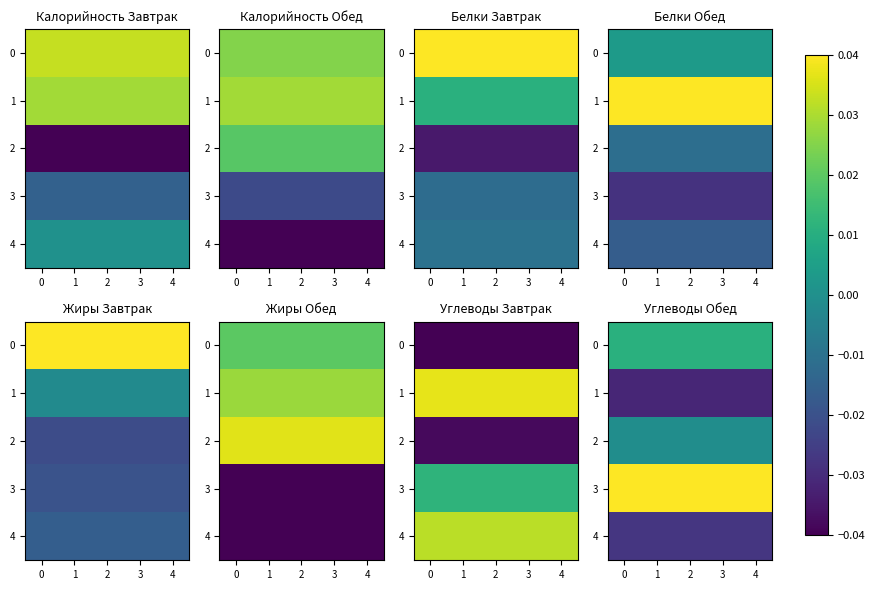

Rank the series by their maximum value, from highest to lowest.

3, 0, 2, 4, 1